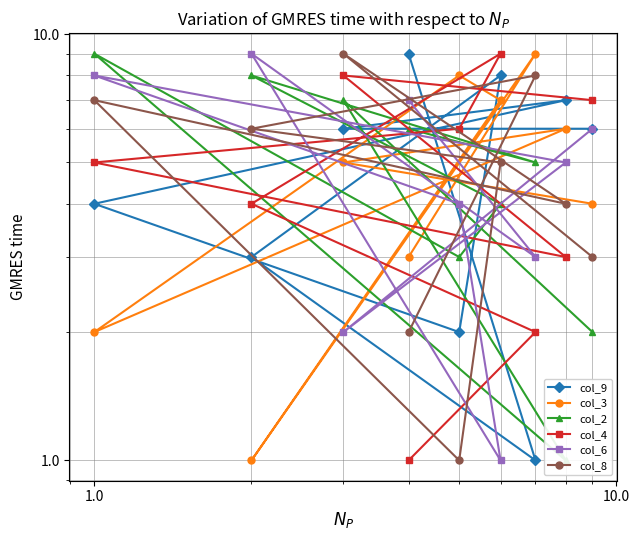

At how many categories does at least one series exceed 1?

9